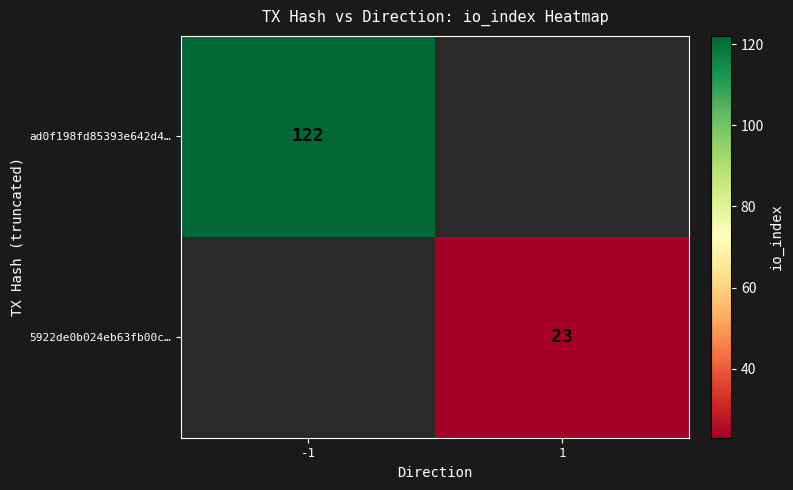

The value of ad0f198fd85393e642d4… at -1 is 122. True or false?

True